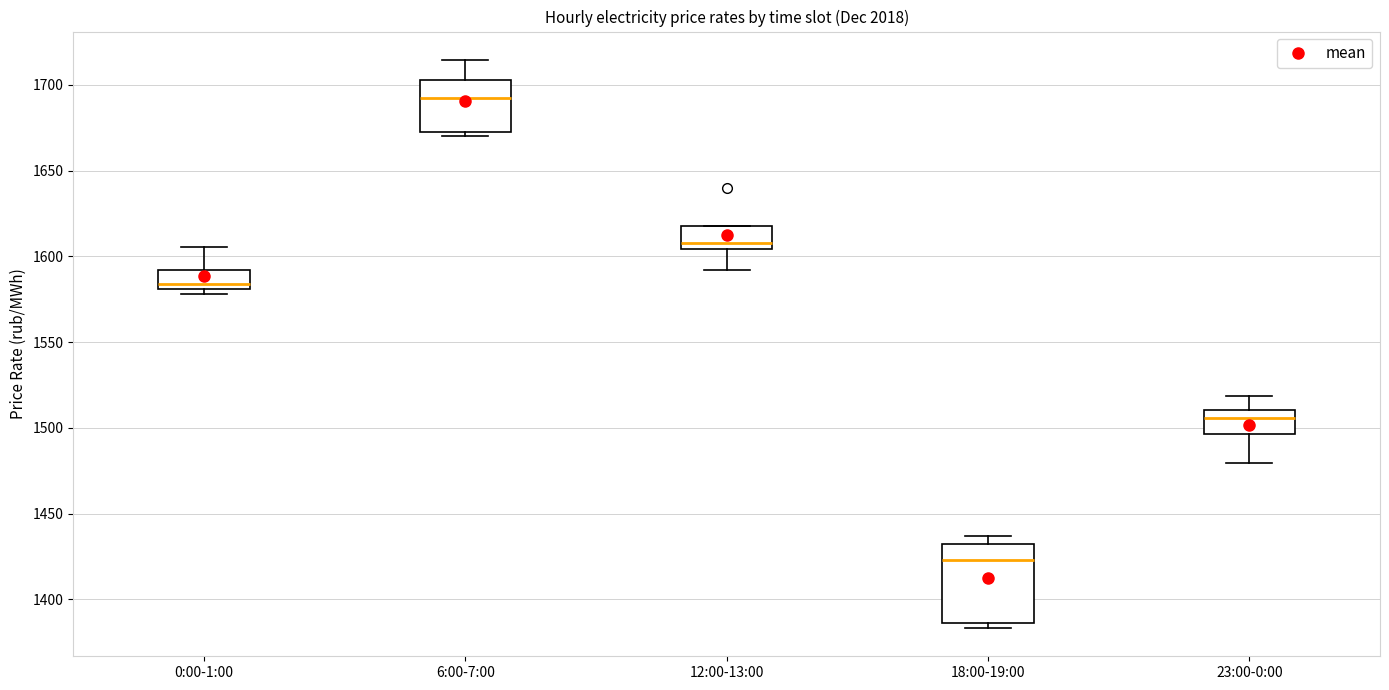

Where is the lower edge of the box for 6:00-7:00 on the y-axis? The values are not printed on the chart, so give them approximately, as read against the axis.

1675